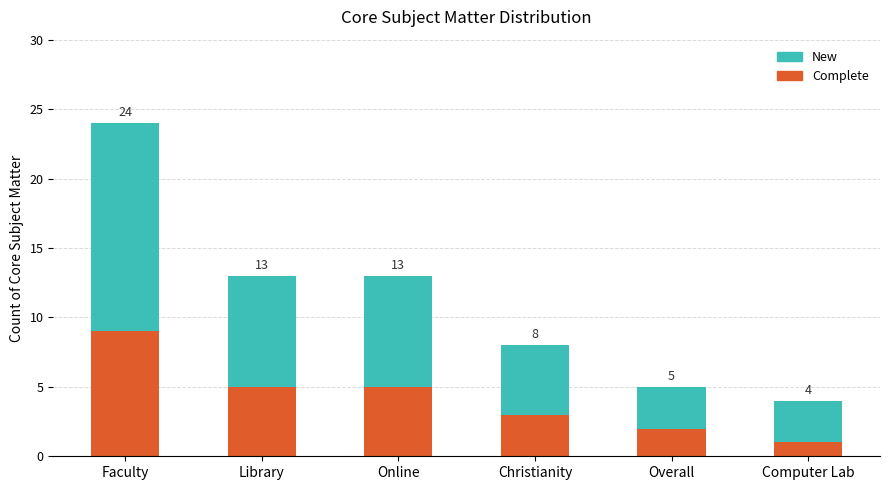

What is the difference between the maximum and minimum values in the New series?

12